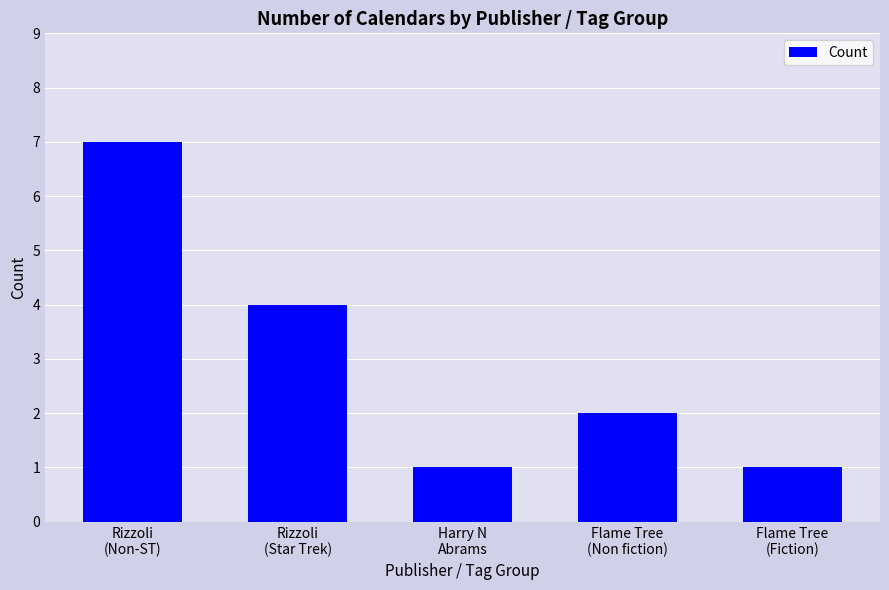

At which label is the value closest to 4?

Rizzoli
(Star Trek)